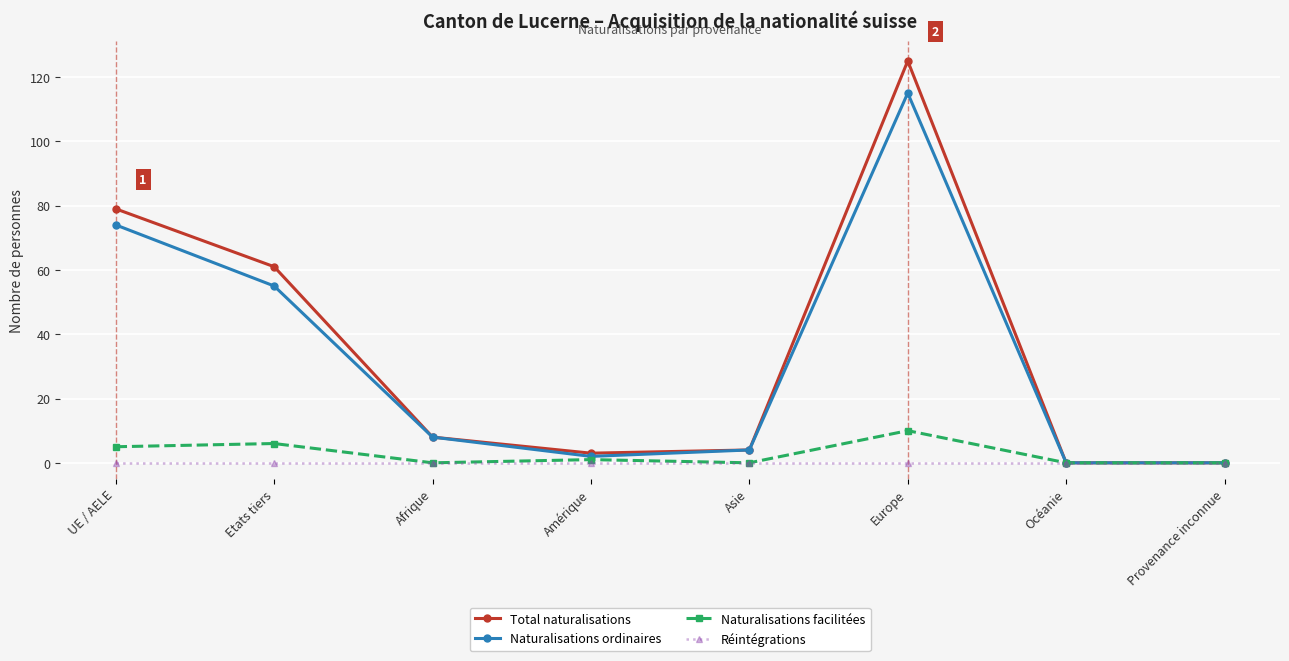

What is the label of the 6th point from the left?

Europe